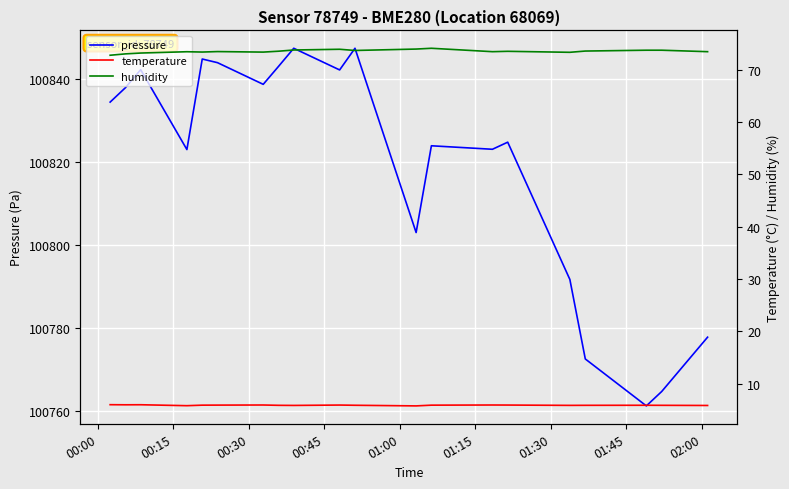

What is the lowest value of the pressure series?

100761.3